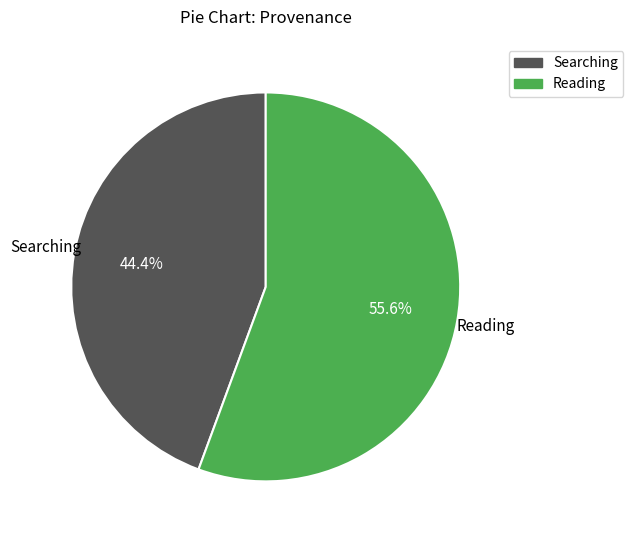

Between Searching and Reading, which is larger?

Reading